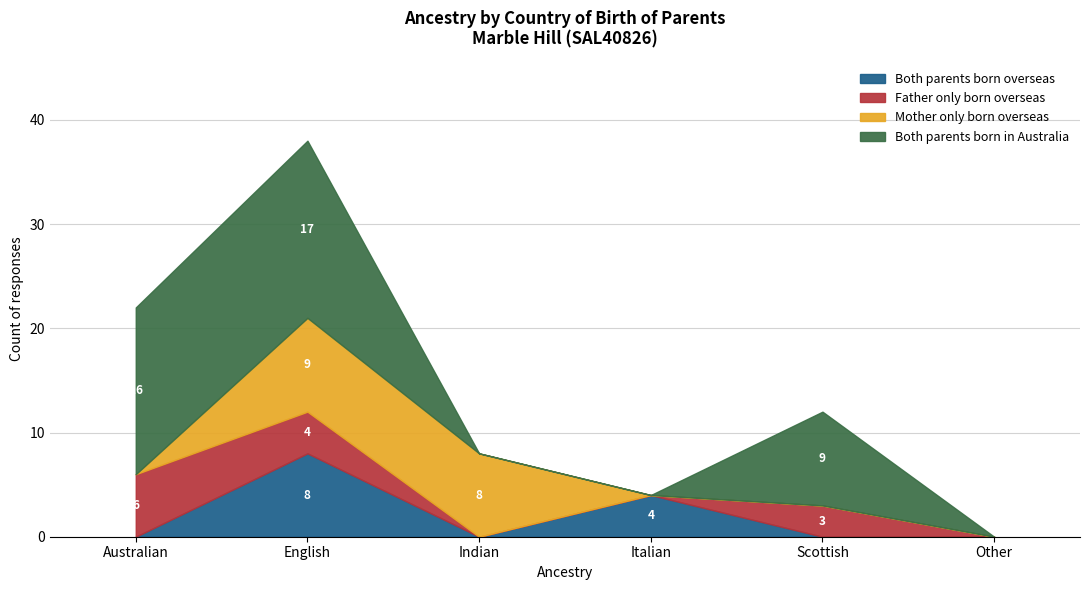

Where do Mother only born overseas and Both parents born in Australia first cross each other?

English and Indian